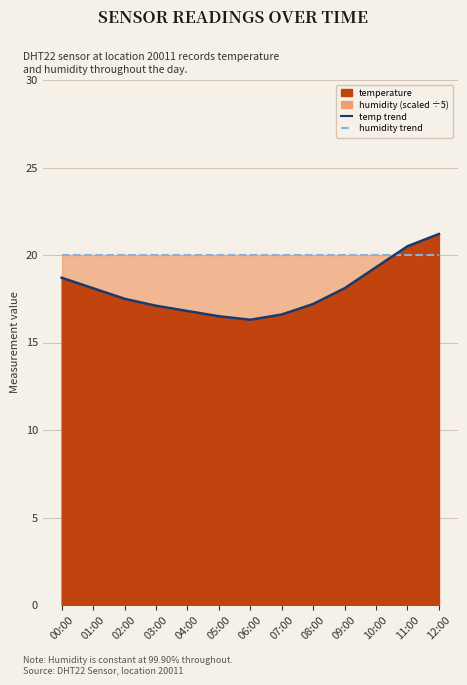

List the series in order of their peak value, highest first.

temperature trend, humidity trend (scaled)